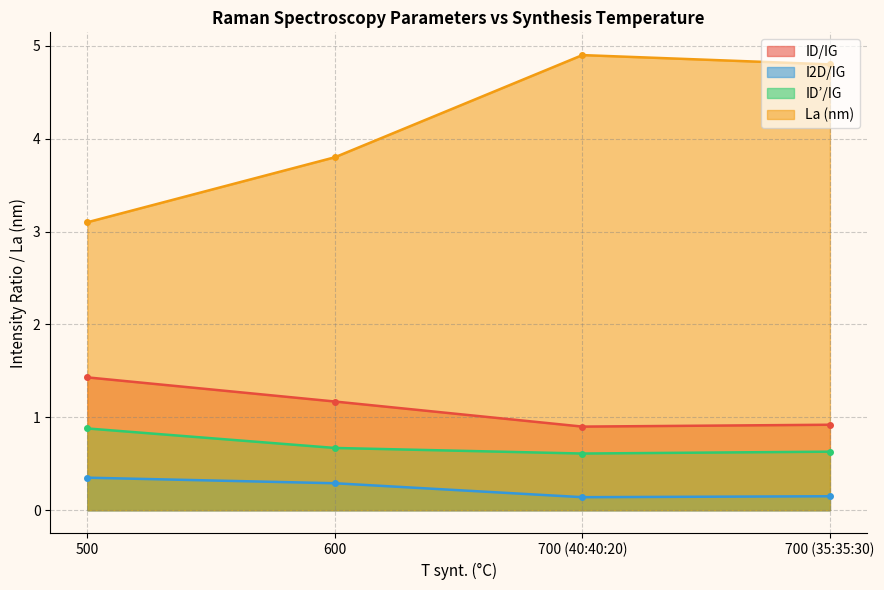

List the series in order of their peak value, lowest first.

I2D/IG, ID’/IG, ID/IG, La (nm)